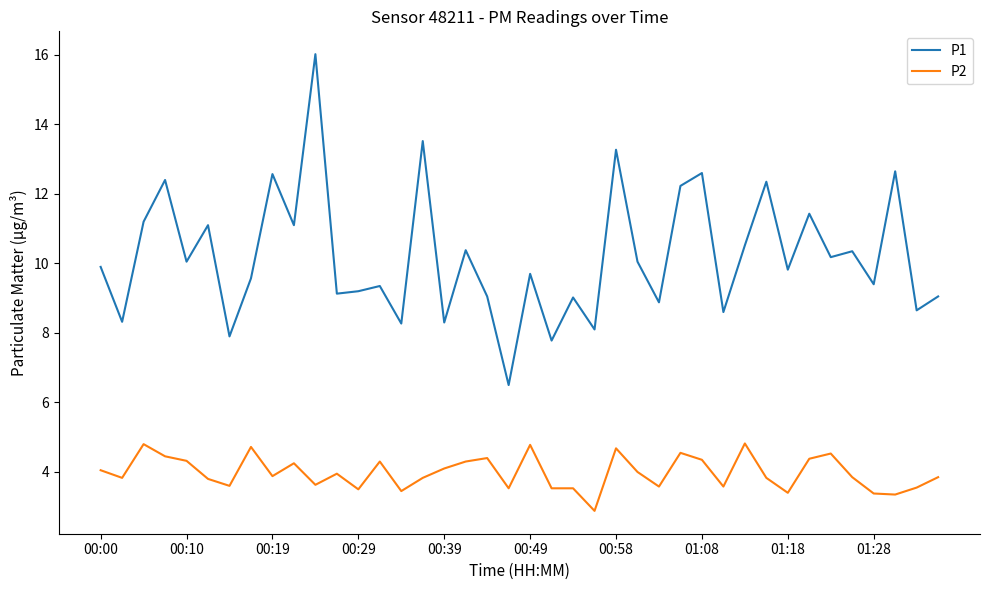

What is the difference between the maximum and minimum values in the P1 series?

9.5